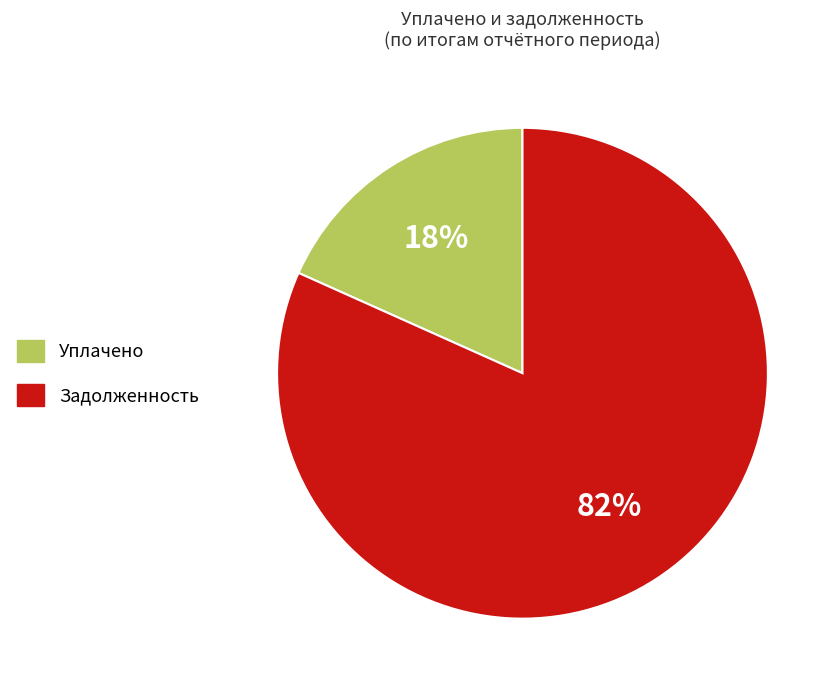

To the nearest percent, what is the average slice percentage?

50%